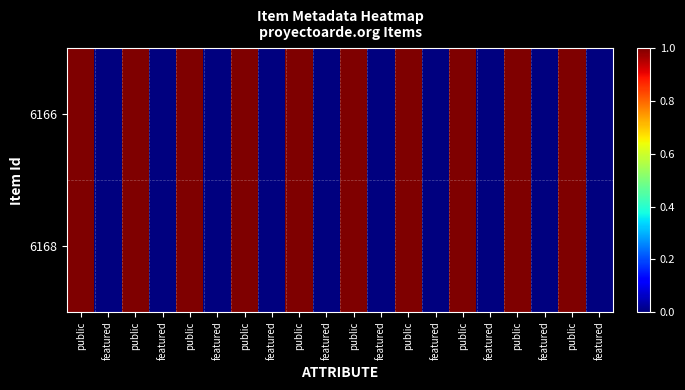

At featured, list the series in order from largest to smallest.

6166, 6168